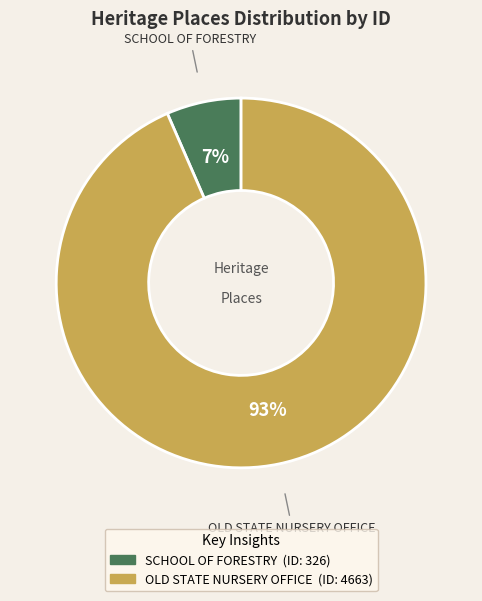

What percentage is the SCHOOL OF FORESTRY slice, to the nearest percent?

7%